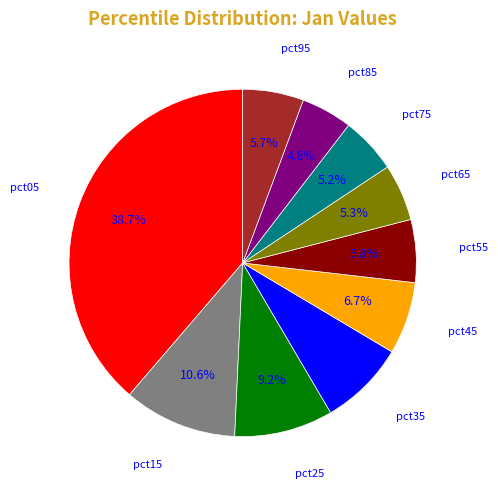

Does any single category account for the majority?

No